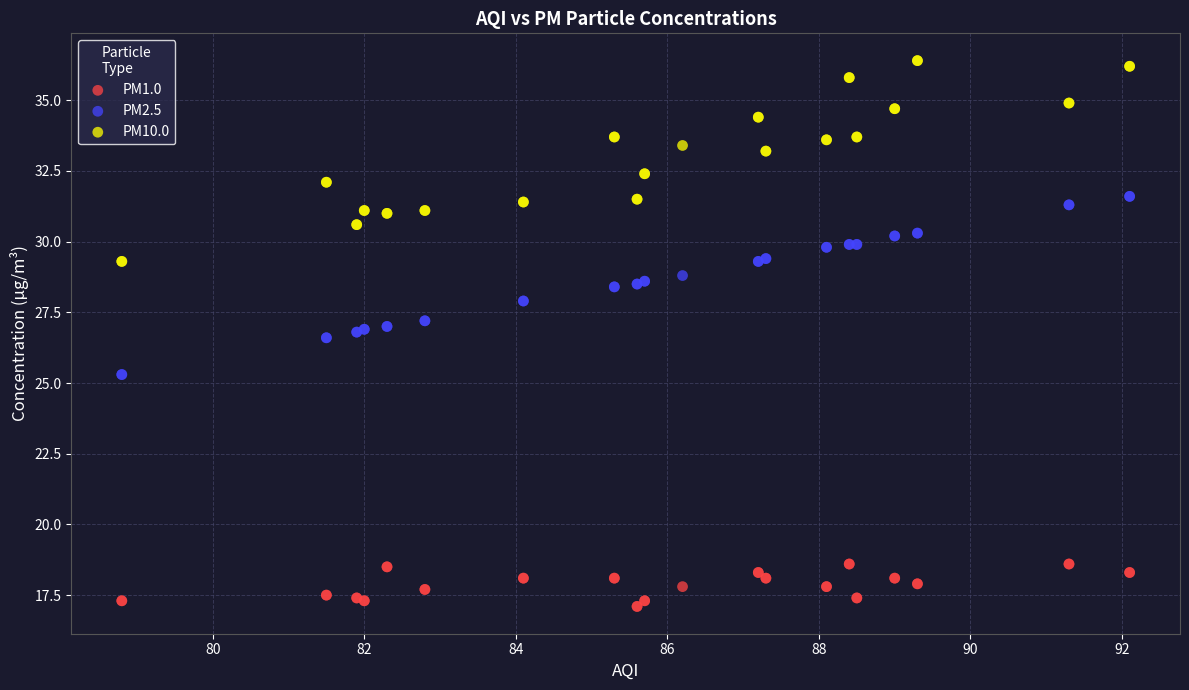

What are all the series names shown in the legend?

PM1.0, PM2.5, PM10.0